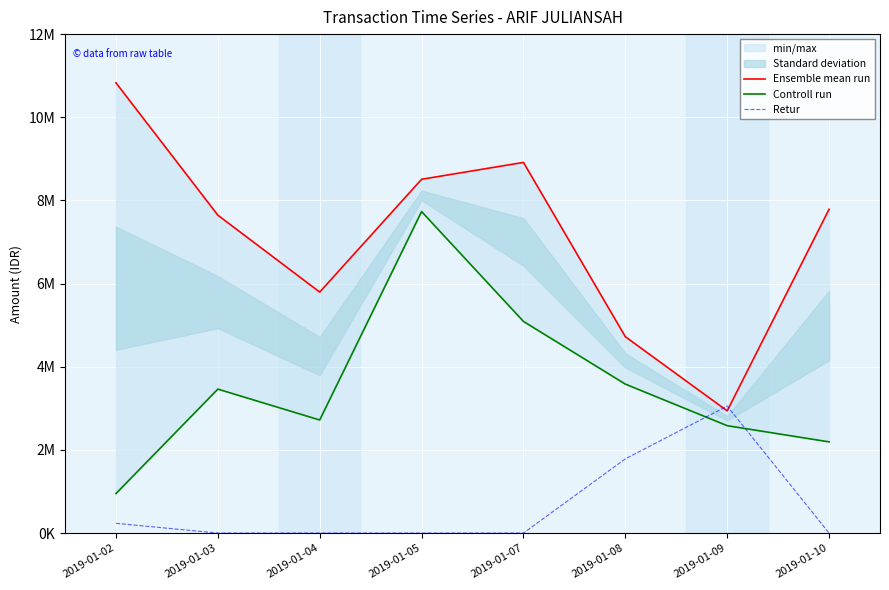

In Ensemble mean run, how many points are higher than both neighbors (excluding endpoints)?

1